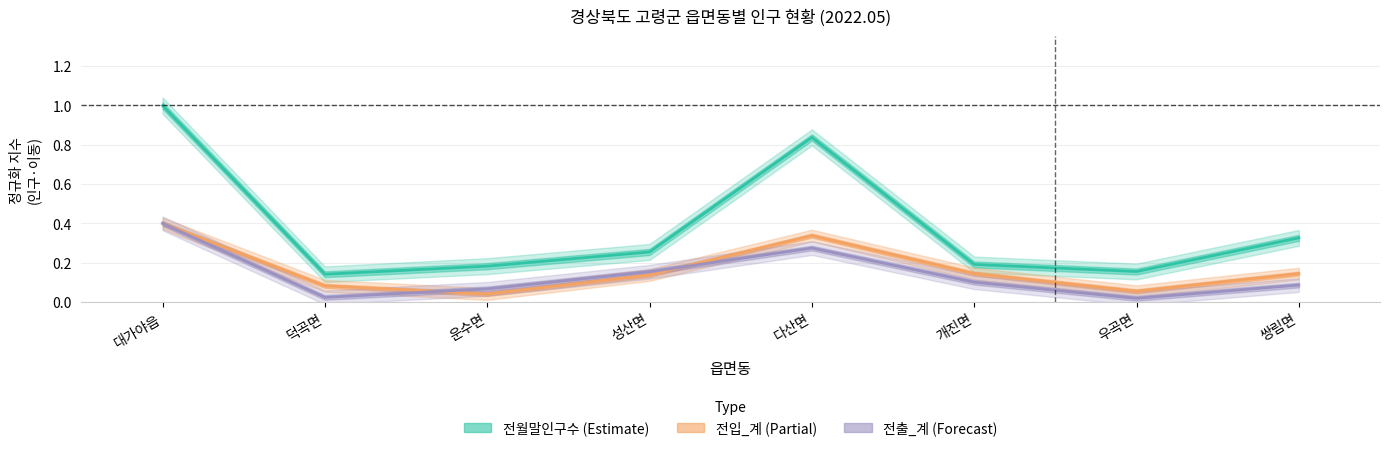

In 전월말인구수, how many points are higher than both neighbors (excluding endpoints)?

1